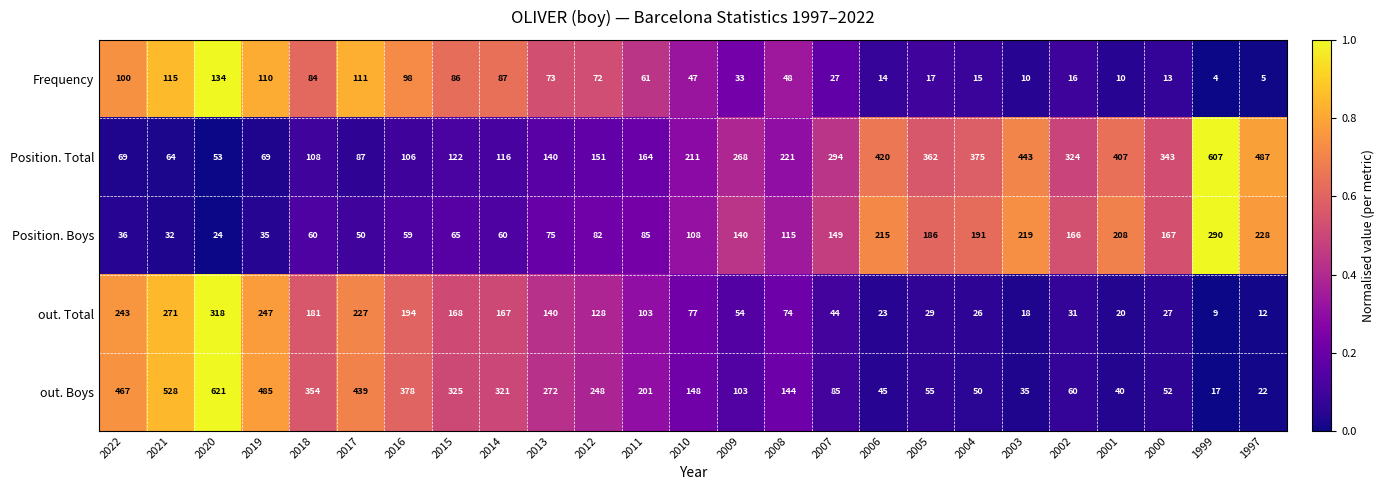

List the series in order of their peak value, highest first.

out. Boys, Position. Total, out. Total, Position. Boys, Frequency